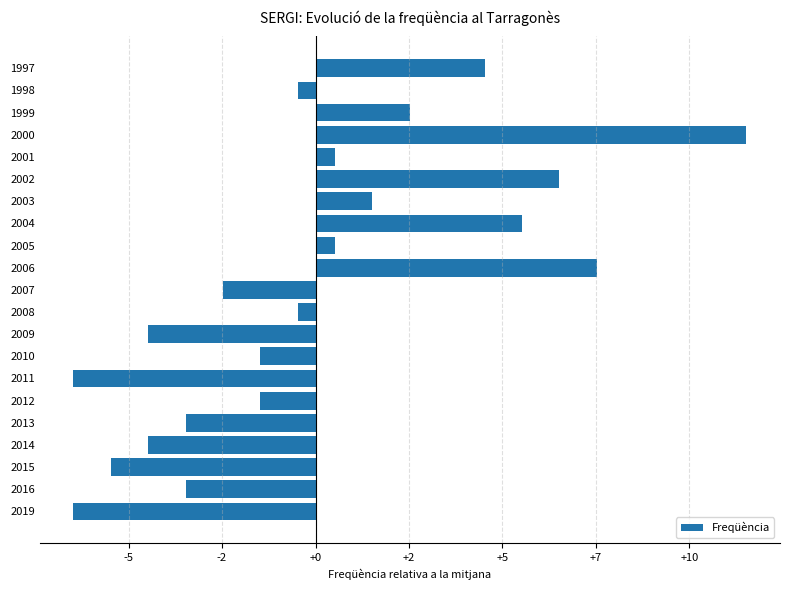

Does the chart contain any negative values?

Yes